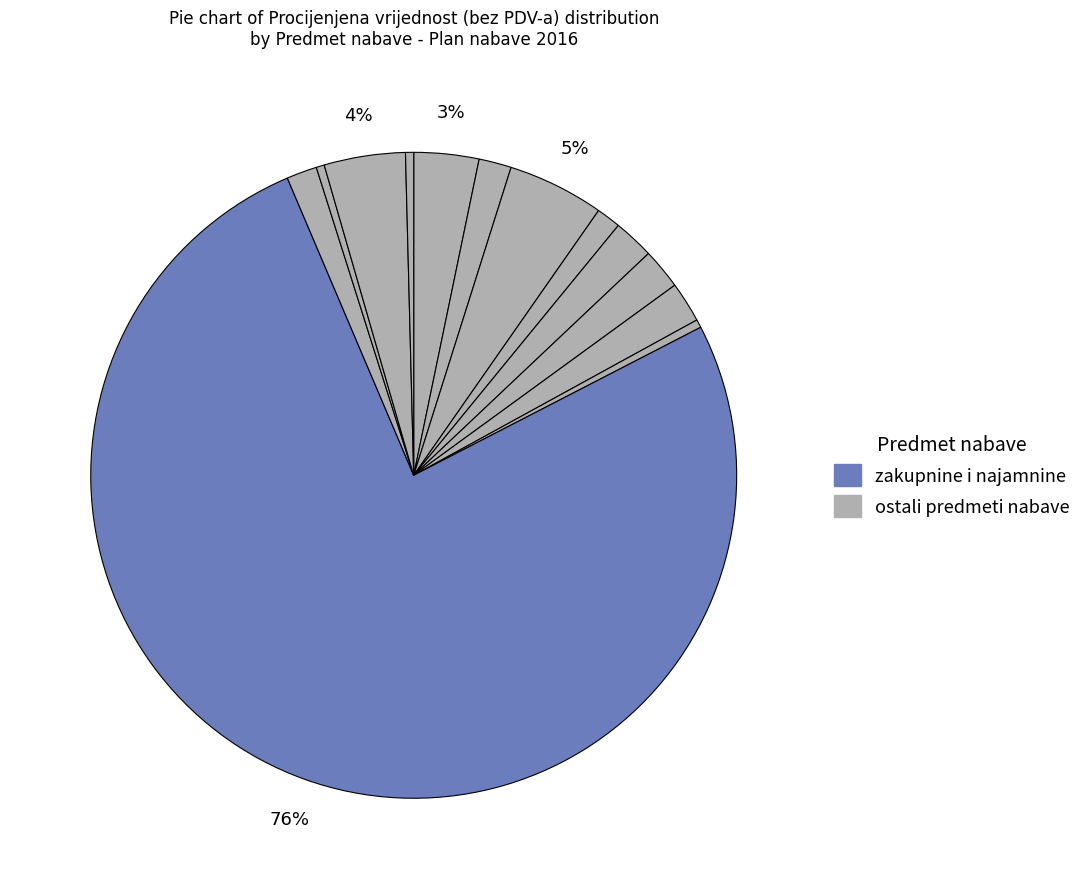

What is the largest slice in the pie chart?

zakupnine i najamnine